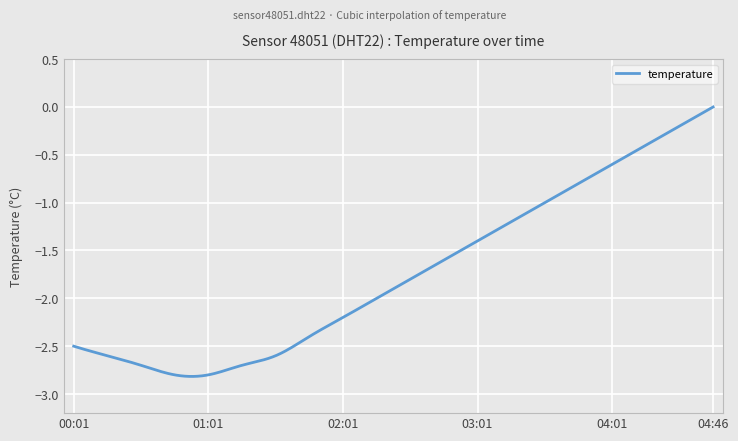

What is the difference between the maximum and minimum values?

2.8